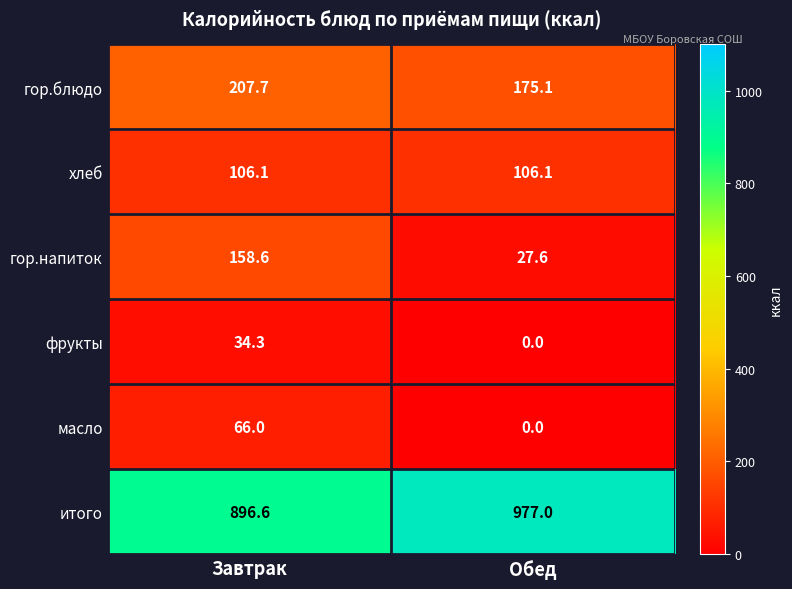

What is the maximum value shown in the chart?

977.0